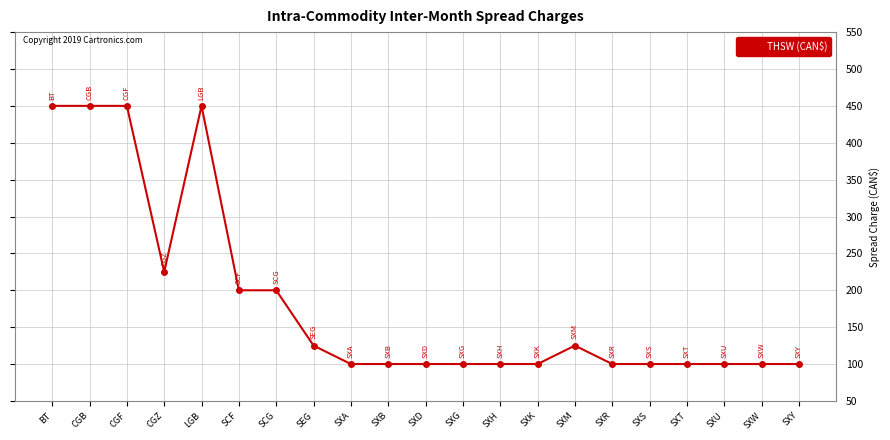

Count the number of values greater than 100.

9